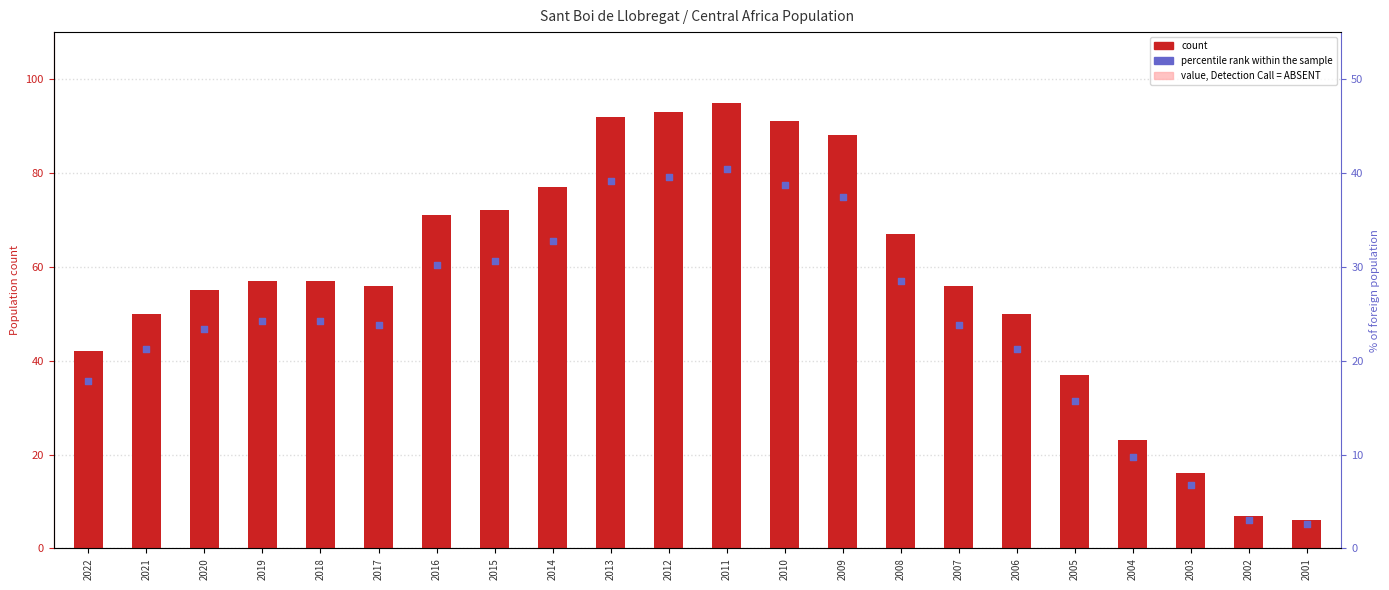

At how many categories does at least one series exceed 52?

14